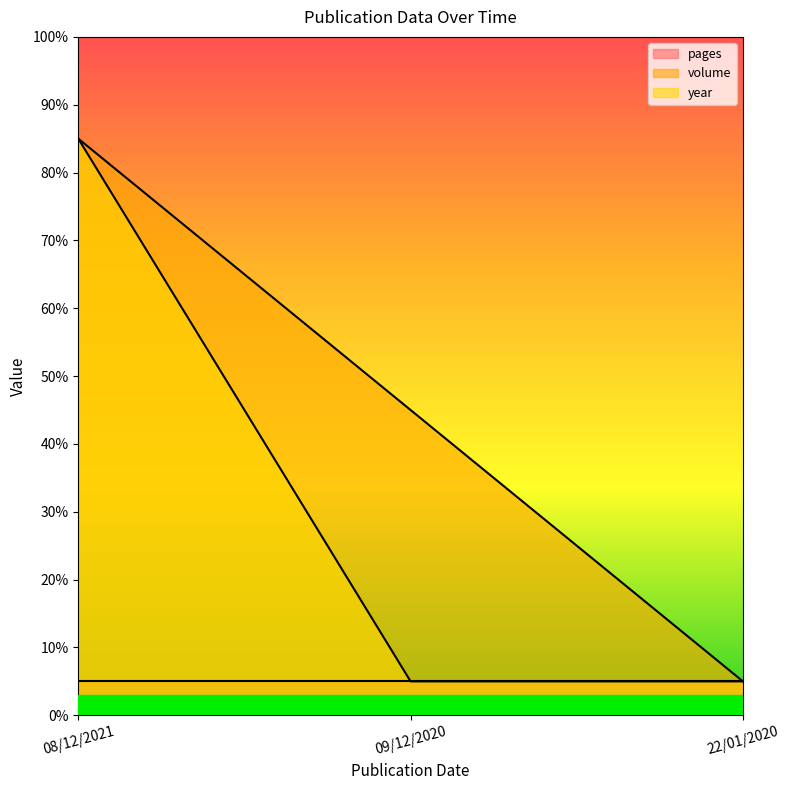

What are all the series names shown in the legend?

pages, volume, year